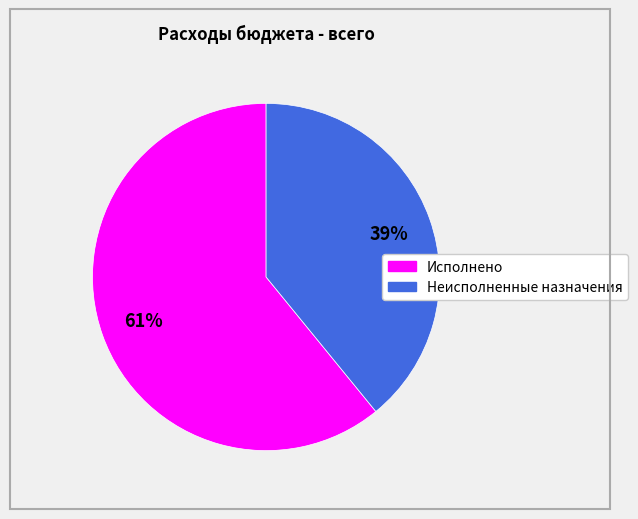

Approximately how many times larger is the value at Неисполненные назначения compared to Исполнено?

0.6